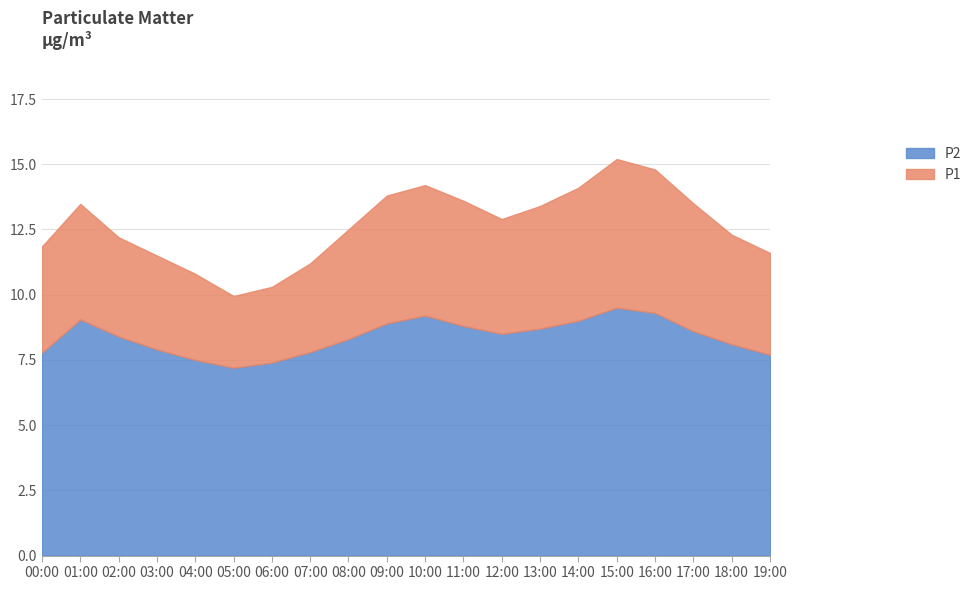

What is the minimum value for P2?

7.2